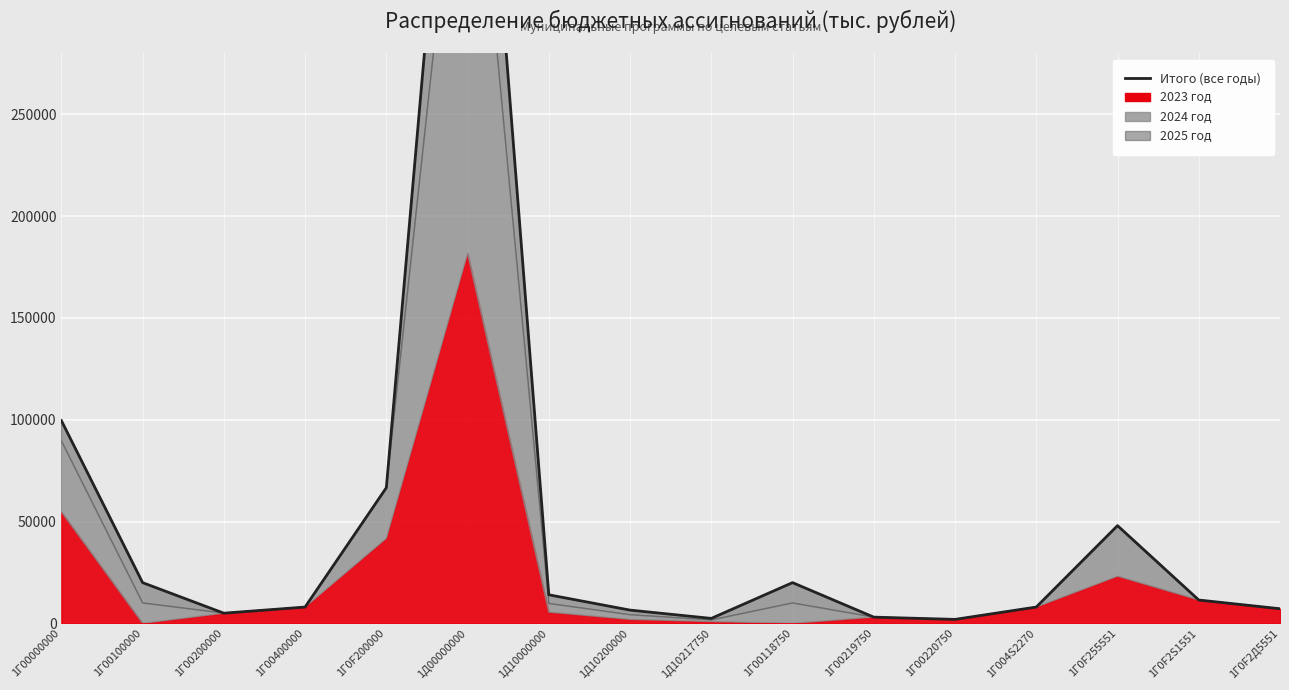

What position from the right is 1Г0F2S1551?

2